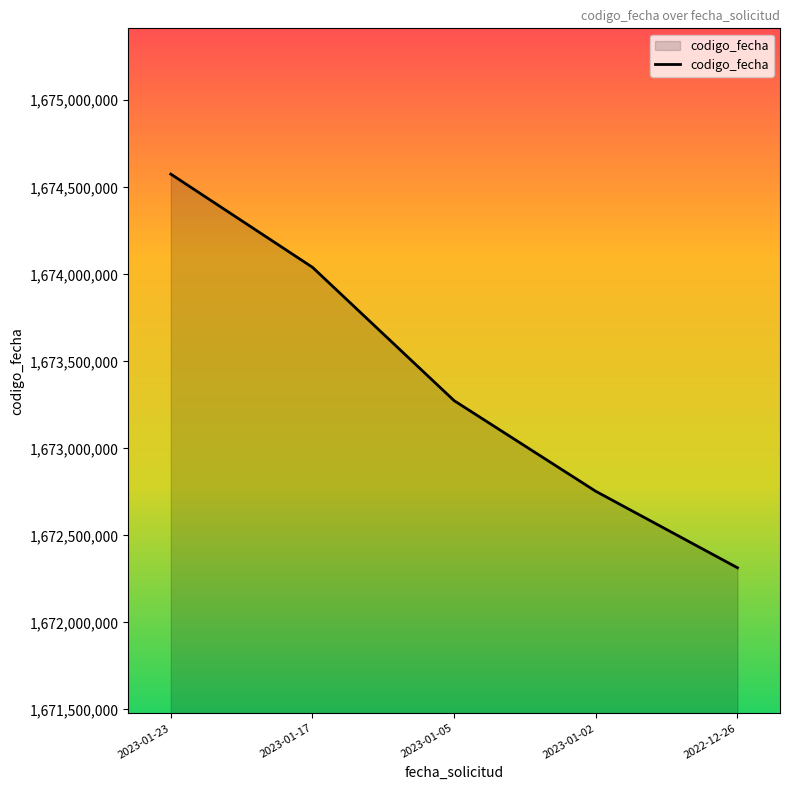

List the labels in order of value, largest first.

2023-01-23, 2023-01-17, 2023-01-05, 2023-01-02, 2022-12-26